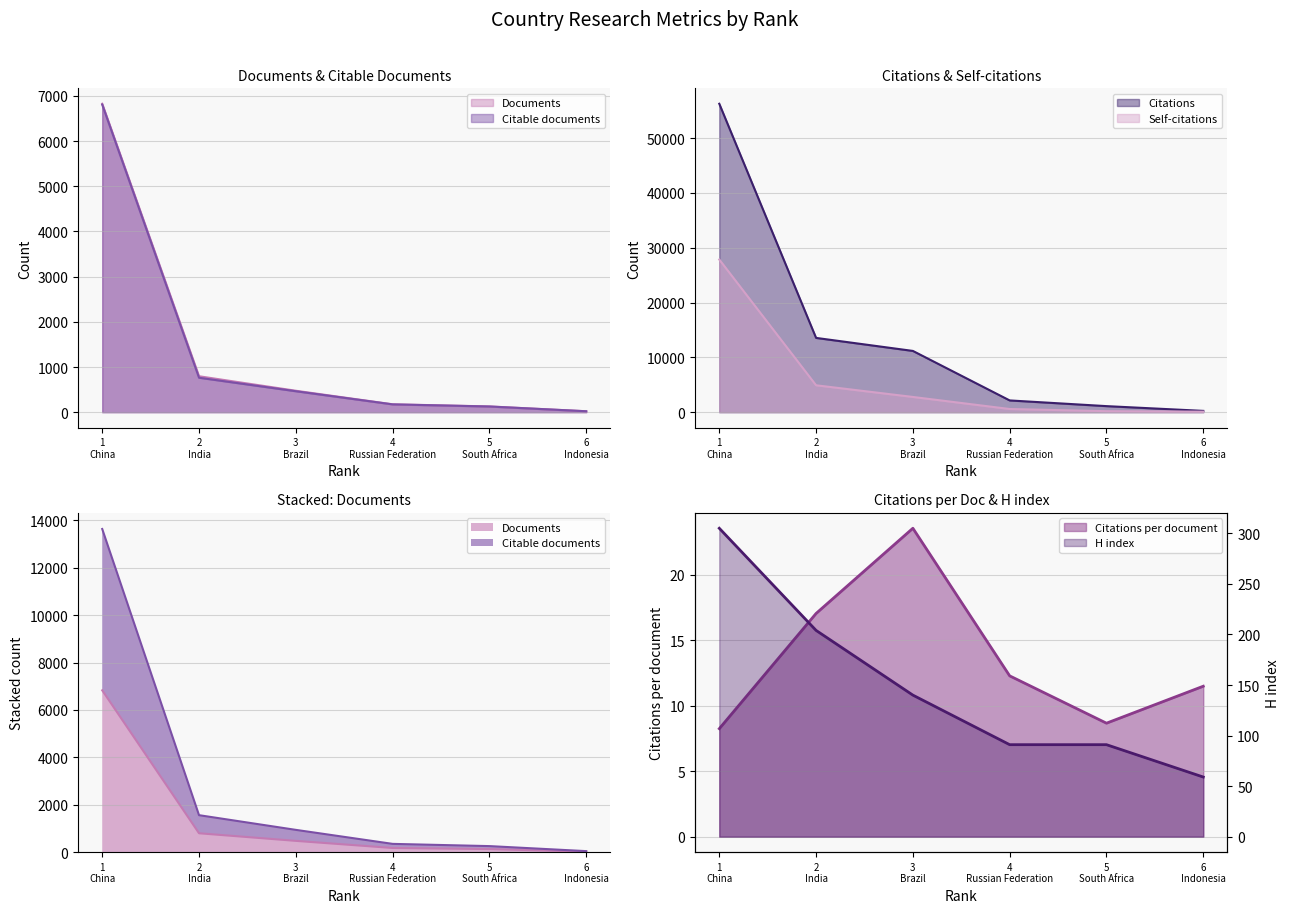

True or false: Documents has a value of 475 at 3 Brazil.

True